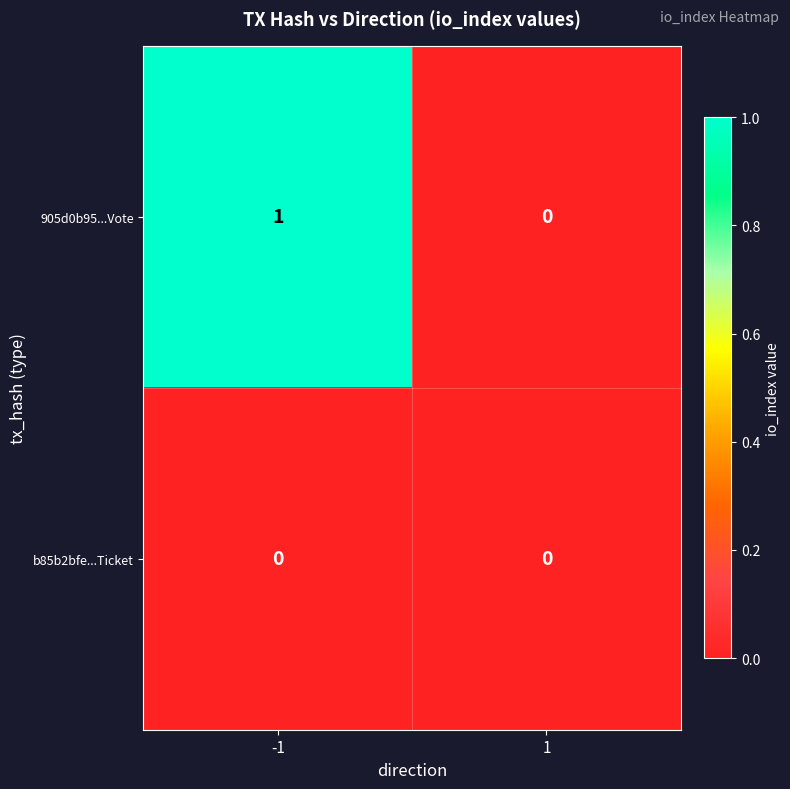

Reading left to right, list all the values displayed in this chart.

905d0b95...Vote: 1	0
b85b2bfe...Ticket: 0	0